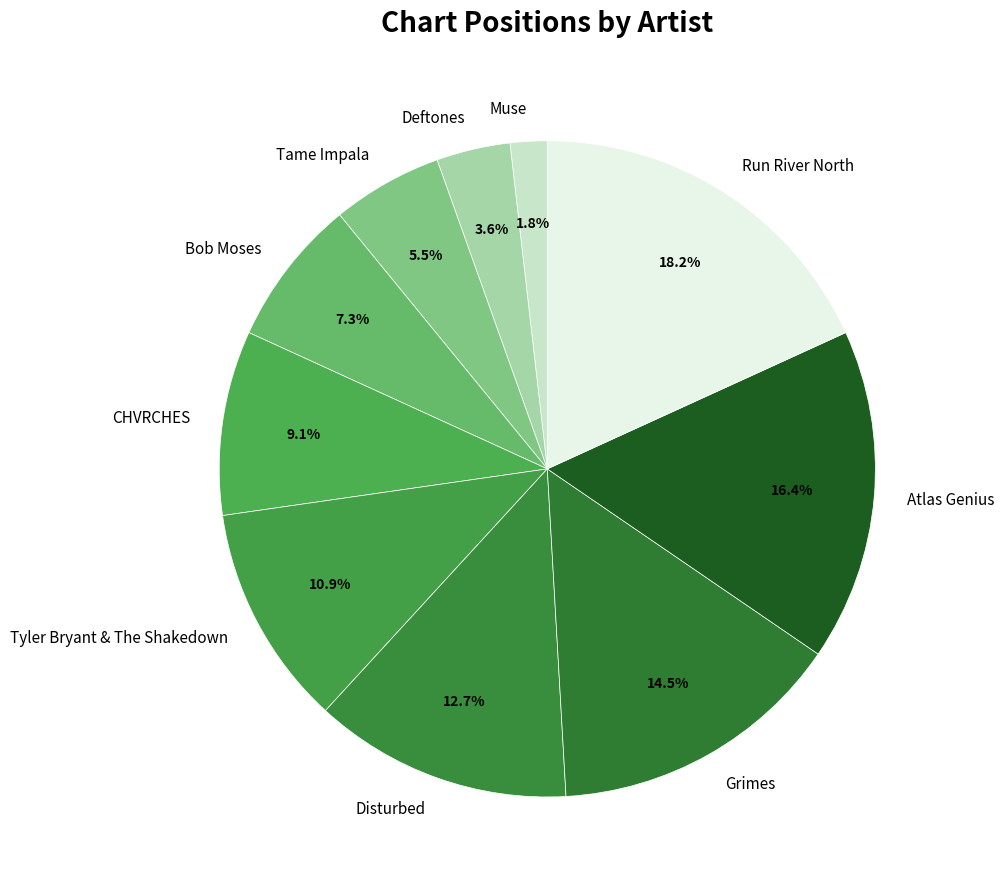

Between Deftones and Disturbed, which is larger?

Disturbed